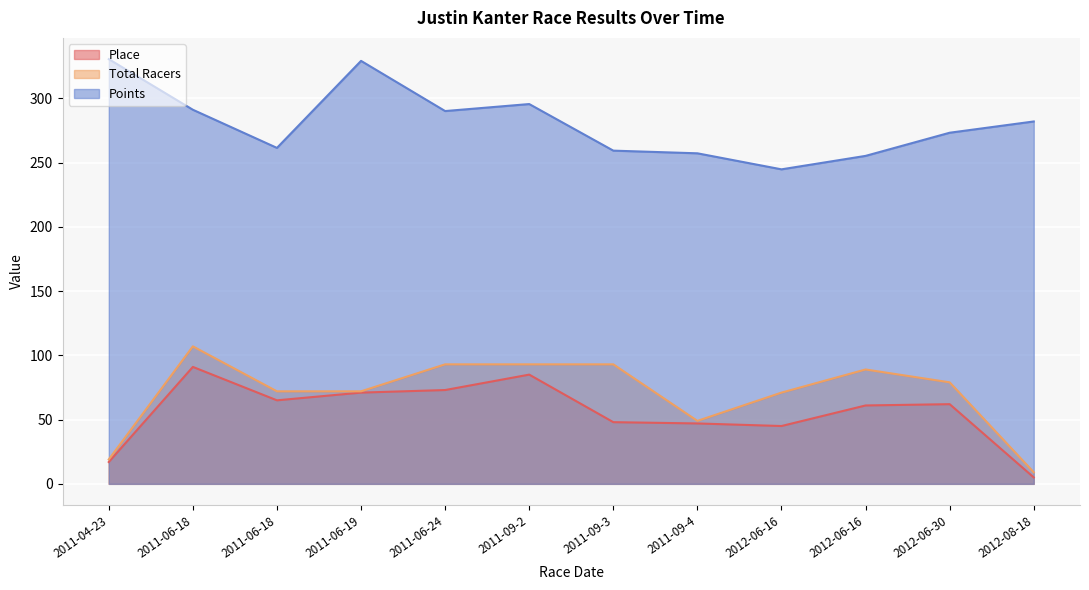

At which label does Place reach its peak?

2011-06-18